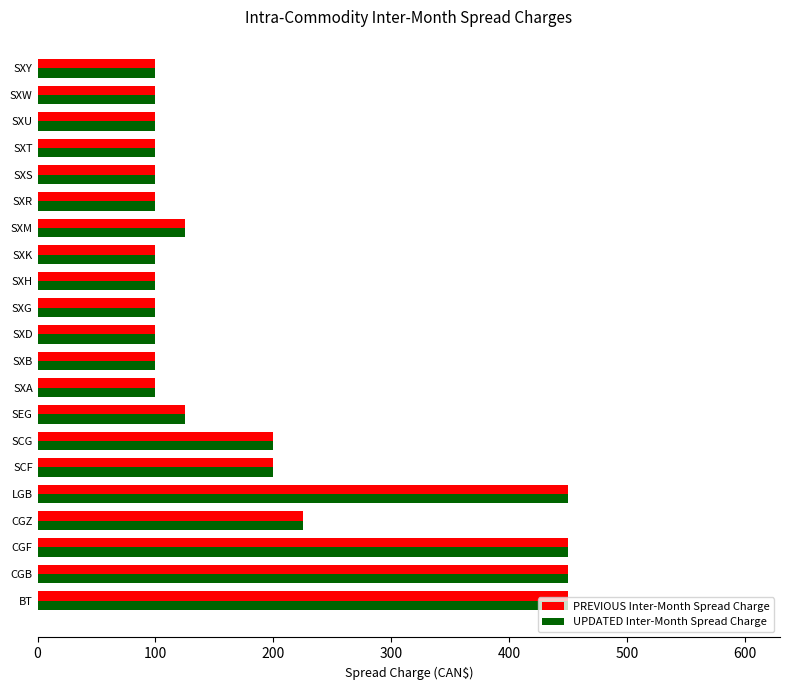

The value of UPDATED Inter-Month Spread Charge at SXH is 33. True or false?

False